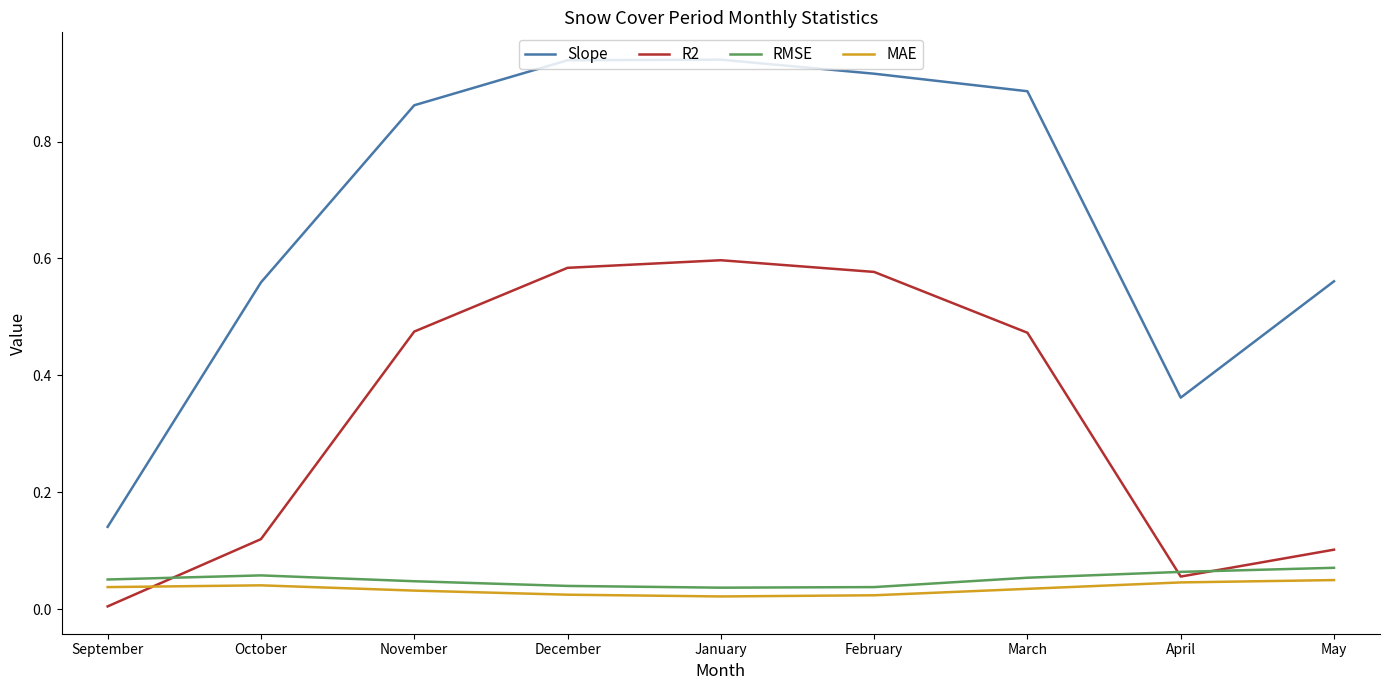

Which series changed the most between September and December?

Slope